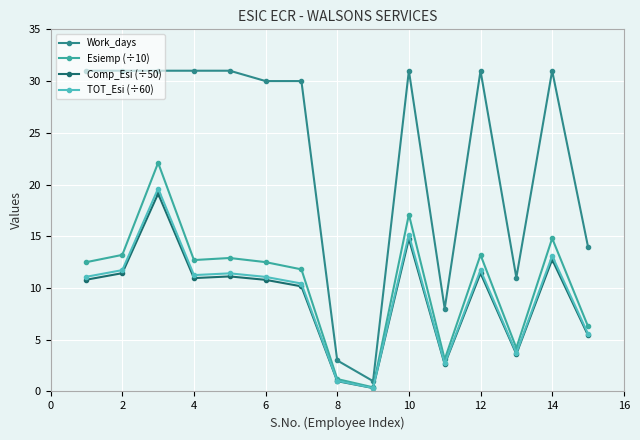

Reading right to left, transcribe all the data shown in this chart.

Work_days: 14.0	31.0	11.0	31.0	8.0	31.0	1.0	3.0	30.0	30.0	31.0	31.0	31.0	31.0	31.0
Esiemp (÷10): 6.3	14.8	4.2	13.2	3.1	17.1	0.4	1.2	11.8	12.5	12.9	12.7	22.1	13.2	12.5
Comp_Esi (÷50): 5.4	12.8	3.6	11.4	2.6	14.8	0.3	1.0	10.2	10.8	11.1	11.0	19.1	11.4	10.8
TOT_Esi (÷60): 5.6	13.1	3.7	11.7	2.7	15.1	0.3	1.0	10.4	11.1	11.4	11.2	19.6	11.7	11.1